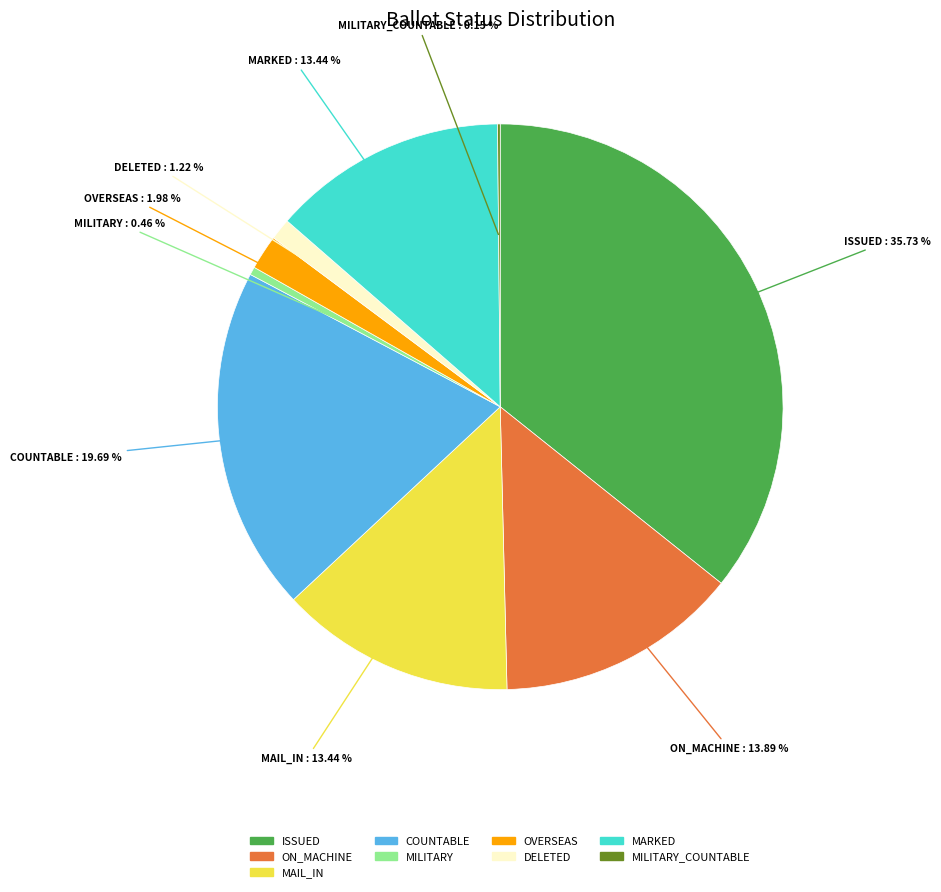

To the nearest percent, what percentage of the pie is ISSUED?

36%